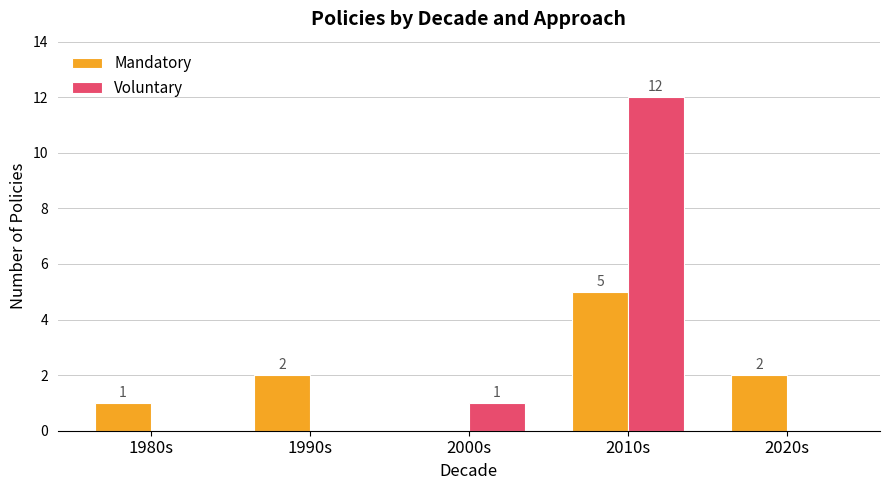

Which series has the largest range (max minus min)?

Voluntary